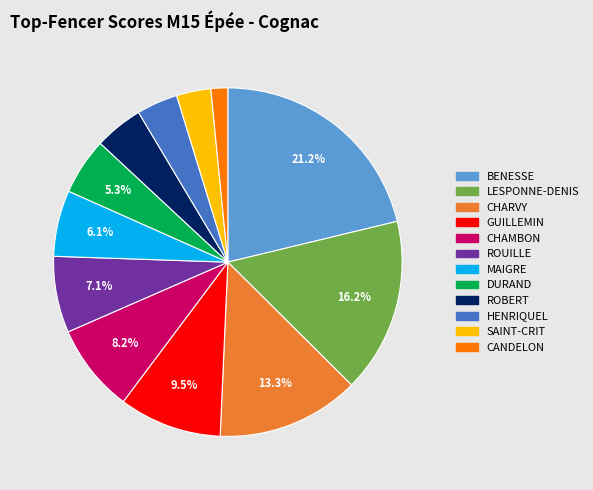

Does any single category account for the majority?

No